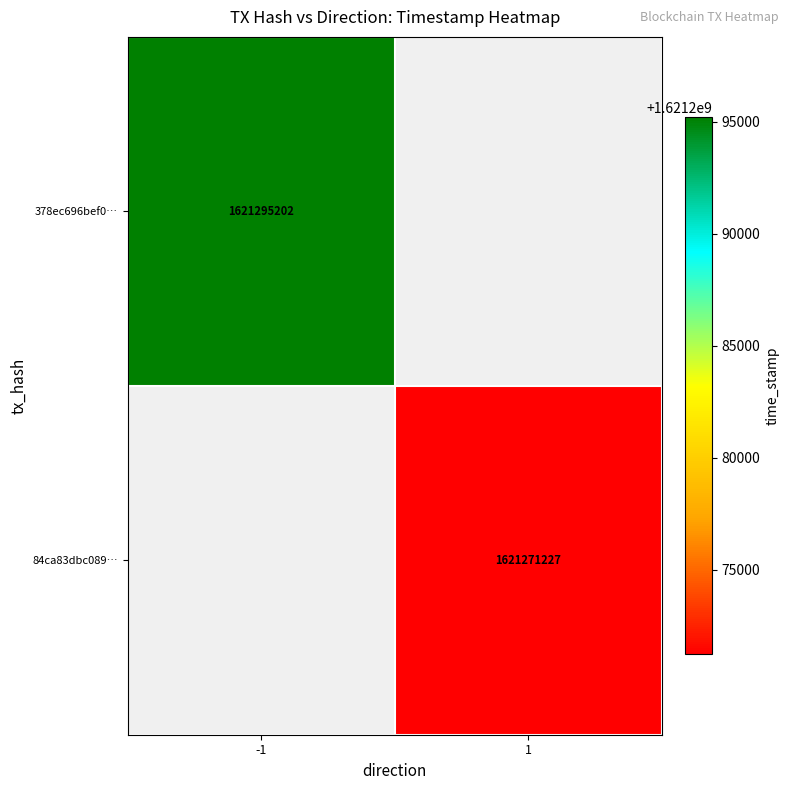

True or false: 84ca83dbc089… has a value of 1621271227 at 1.

True